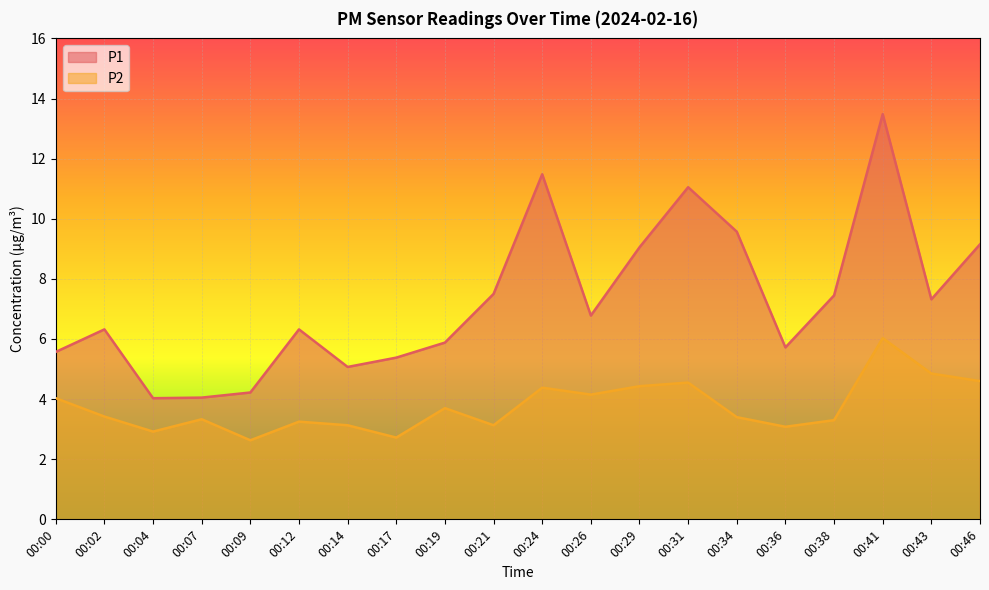

Reading right to left, list all the values displayed in this chart.

P1: 9.2	7.3	13.5	7.5	5.7	9.6	11.1	9.1	6.8	11.5	7.5	5.9	5.4	5.1	6.3	4.2	4.0	4.0	6.3	5.6
P2: 4.6	4.8	6.0	3.3	3.1	3.4	4.5	4.4	4.2	4.4	3.1	3.7	2.7	3.1	3.2	2.6	3.3	2.9	3.4	4.0